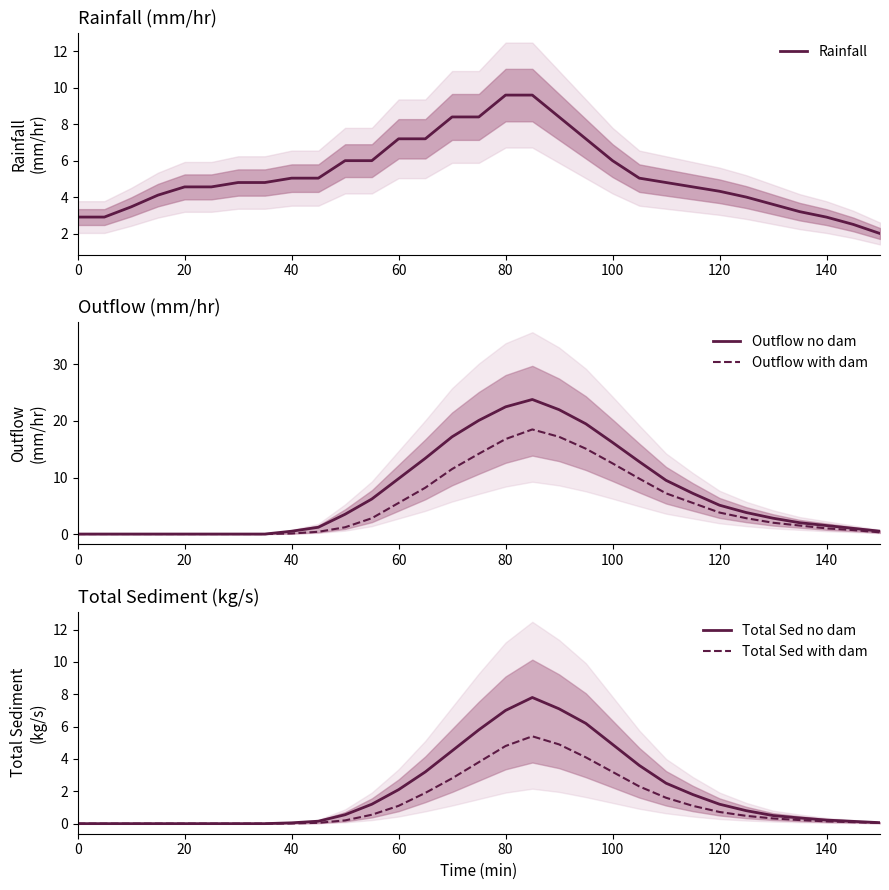

True or false: Outflow with dam and Total Sed no dam intersect in this chart.

False